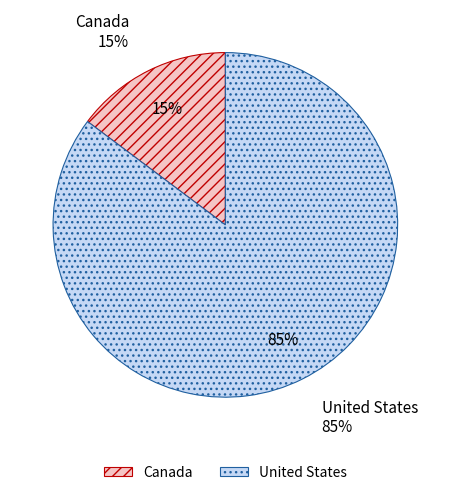

To the nearest percent, what is the combined percentage of United States and Canada?

100%